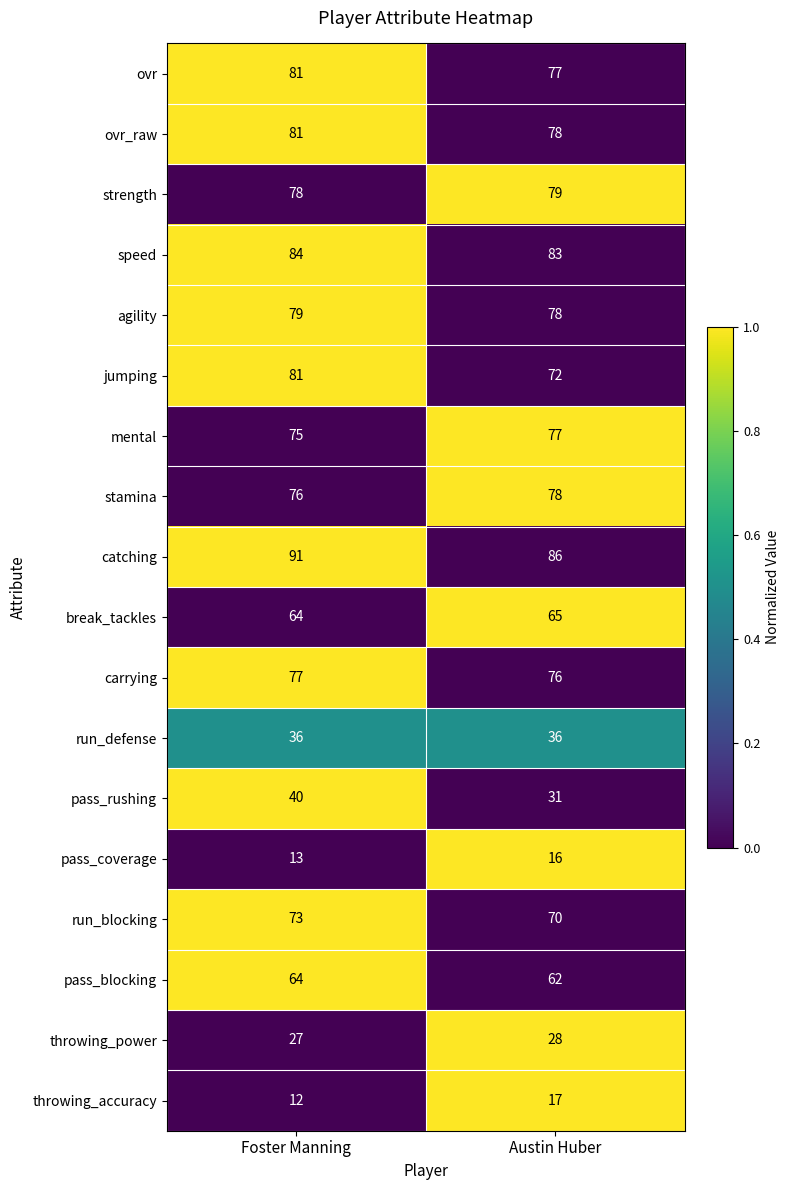

Count the number of data series in this chart.

18